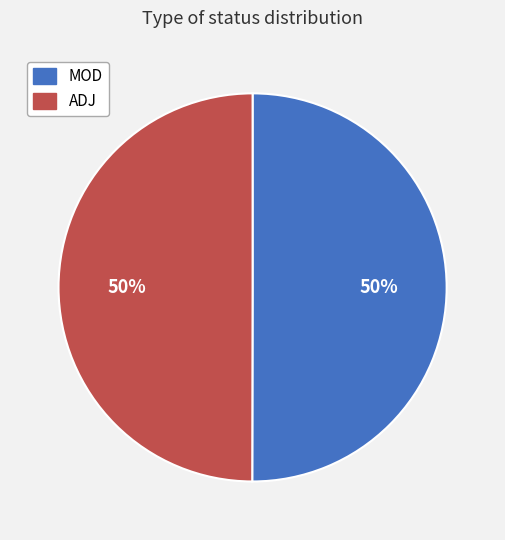

To the nearest percent, what is the combined percentage of MOD and ADJ?

100%